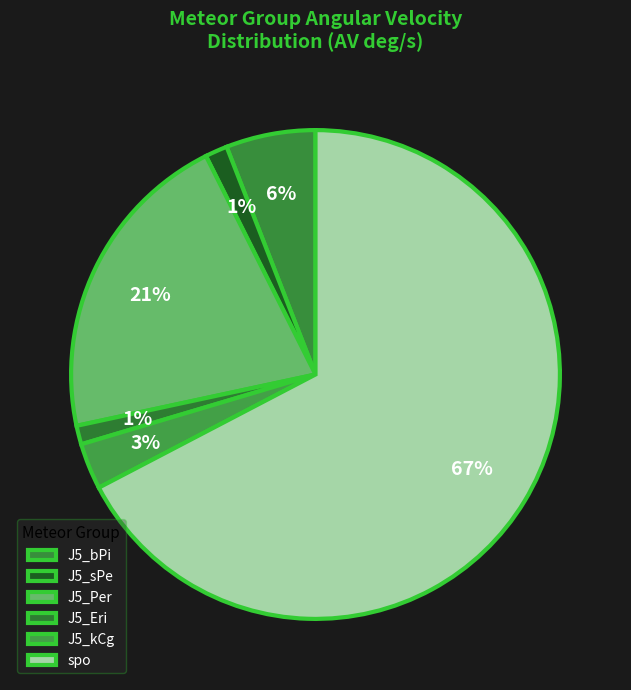

Is there any slice that represents more than half of the pie?

Yes